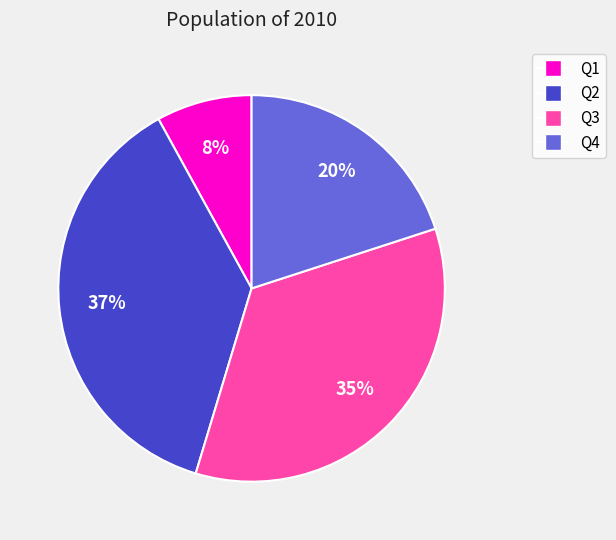

To the nearest percent, what is the average slice percentage?

25%